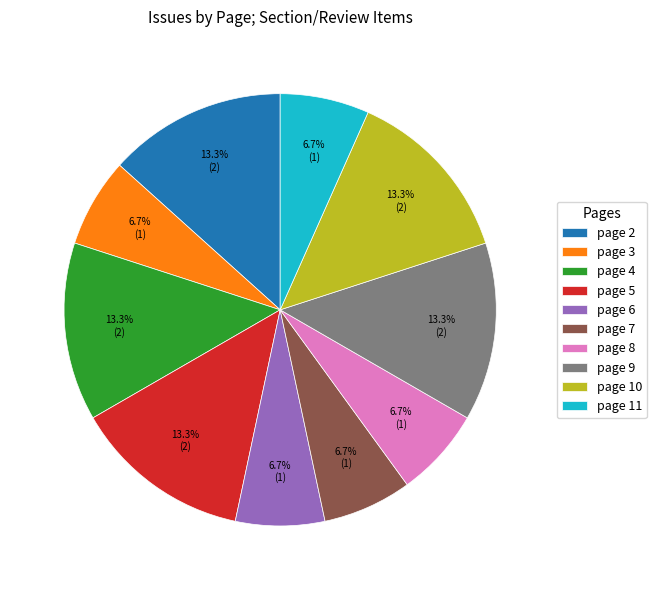

What percentage is NOT represented by page 3?

93.3%